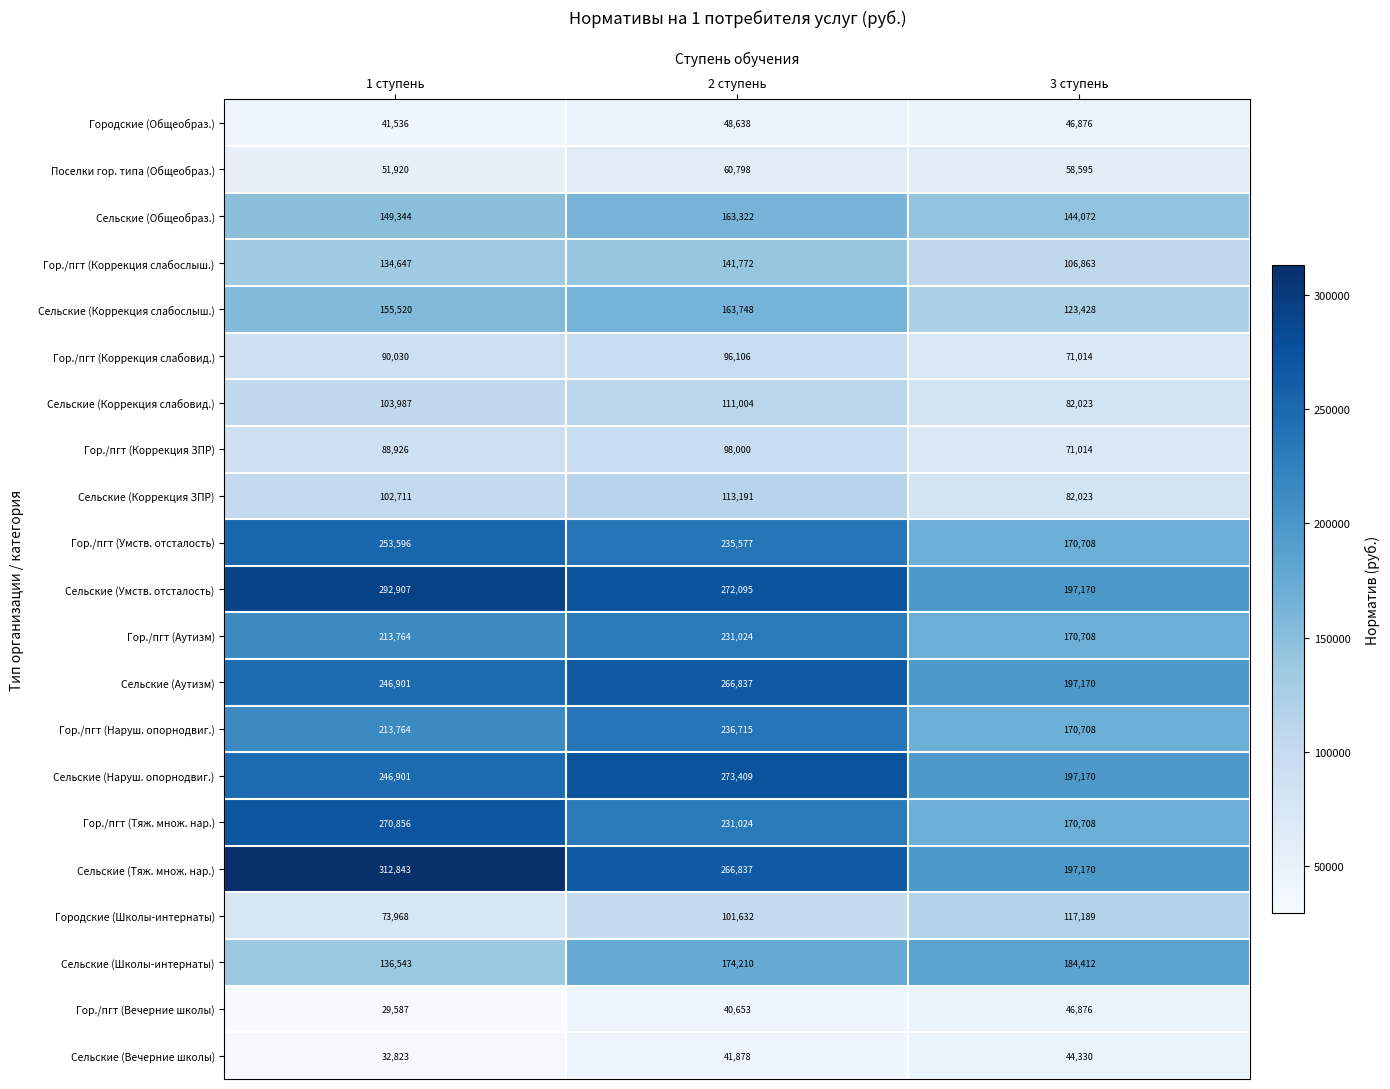

What value does the Сельские (Вечерние школы) series have at 1 ступень?

32823